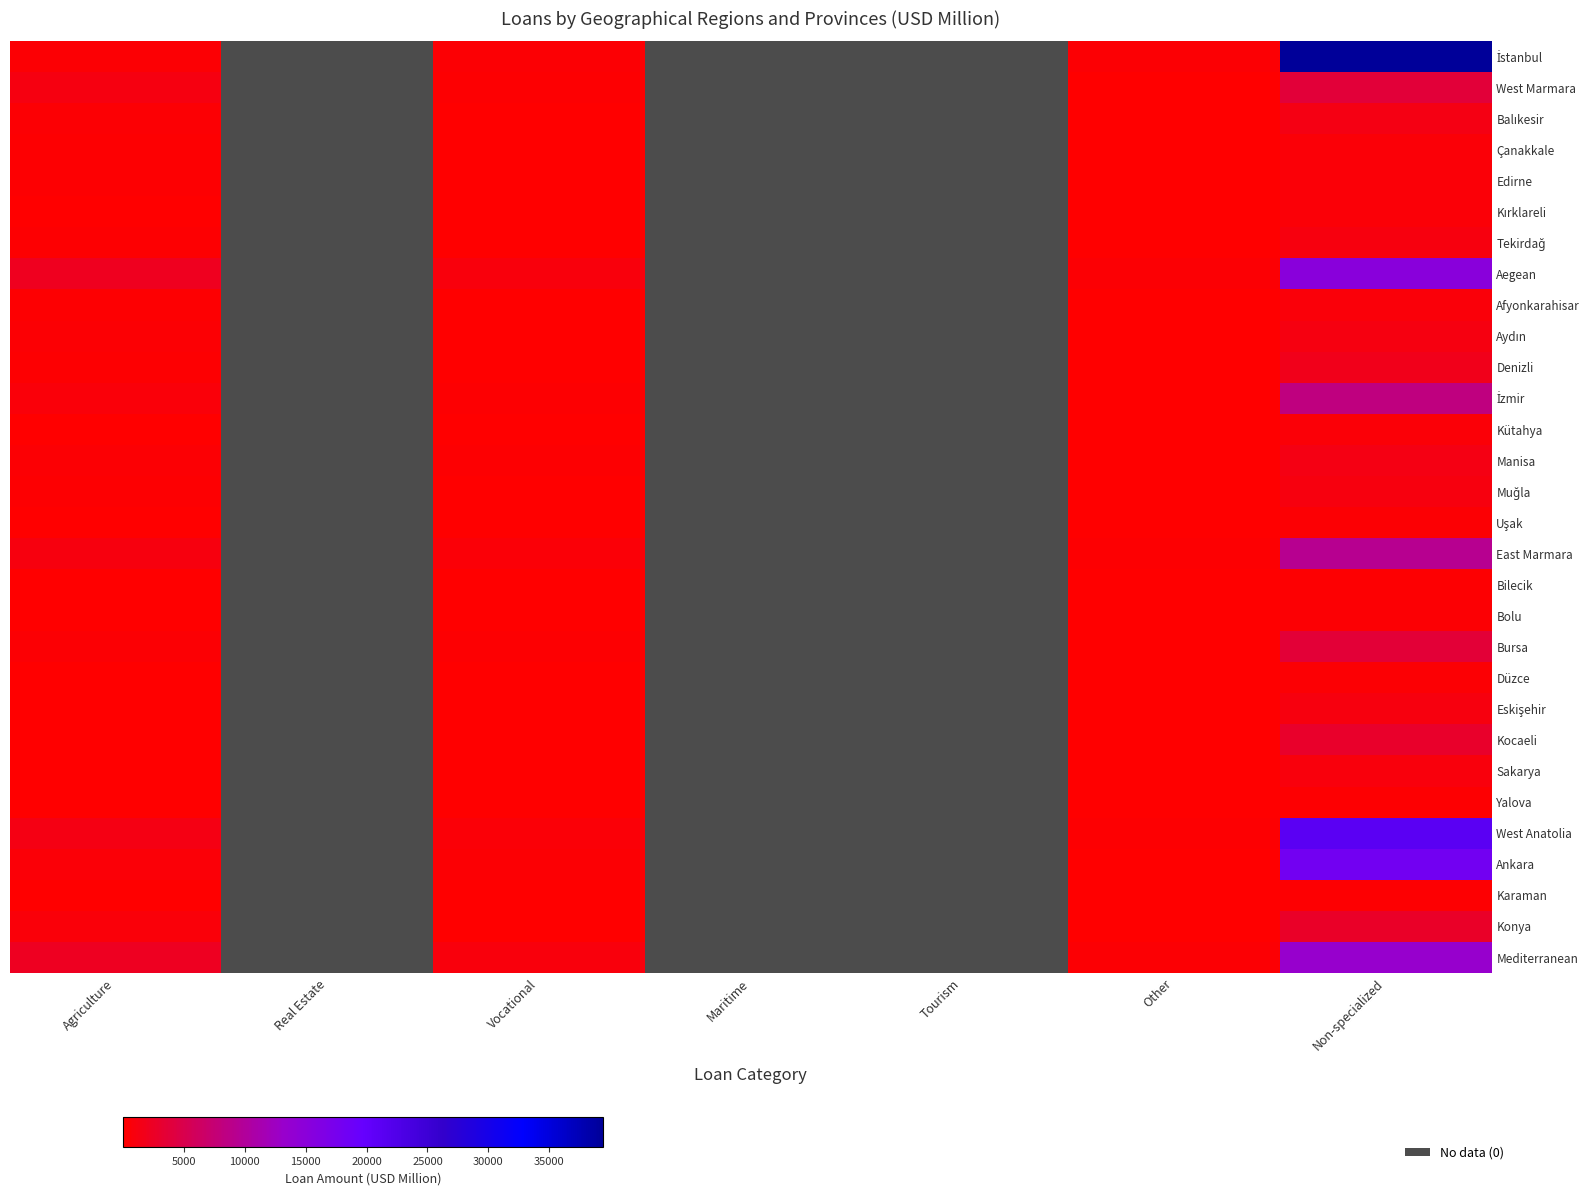

At which category is the sum across all series the highest?

Non-specialized